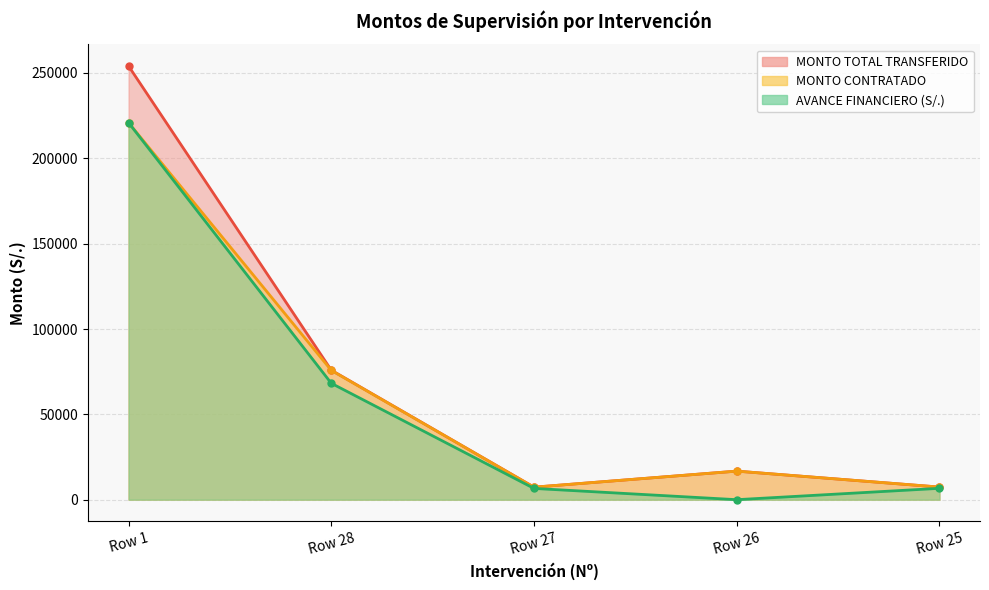

True or false: AVANCE FINANCIERO (S/.) and MONTO CONTRATADO intersect in this chart.

False